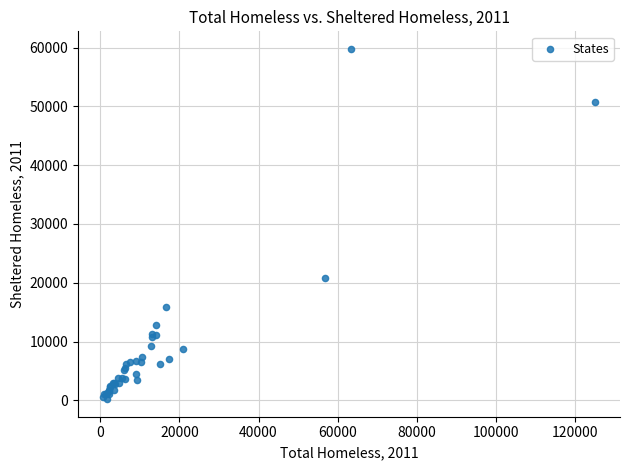

What Y value in the scatter plot is closest to 29991?

20824